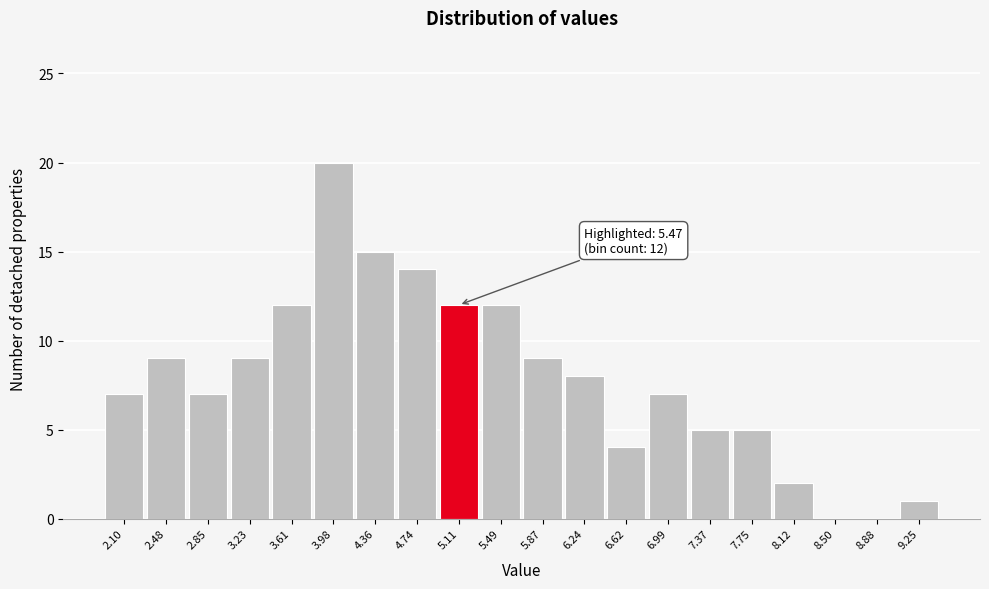

Reading right to left, list all the values displayed in this chart.

9.25=1	8.88=0	8.50=0	8.12=2	7.75=5	7.37=5	6.99=7	6.62=4	6.24=8	5.87=9	5.49=12	5.11=12	4.74=14	4.36=15	3.98=20	3.61=12	3.23=9	2.85=7	2.48=9	2.10=7